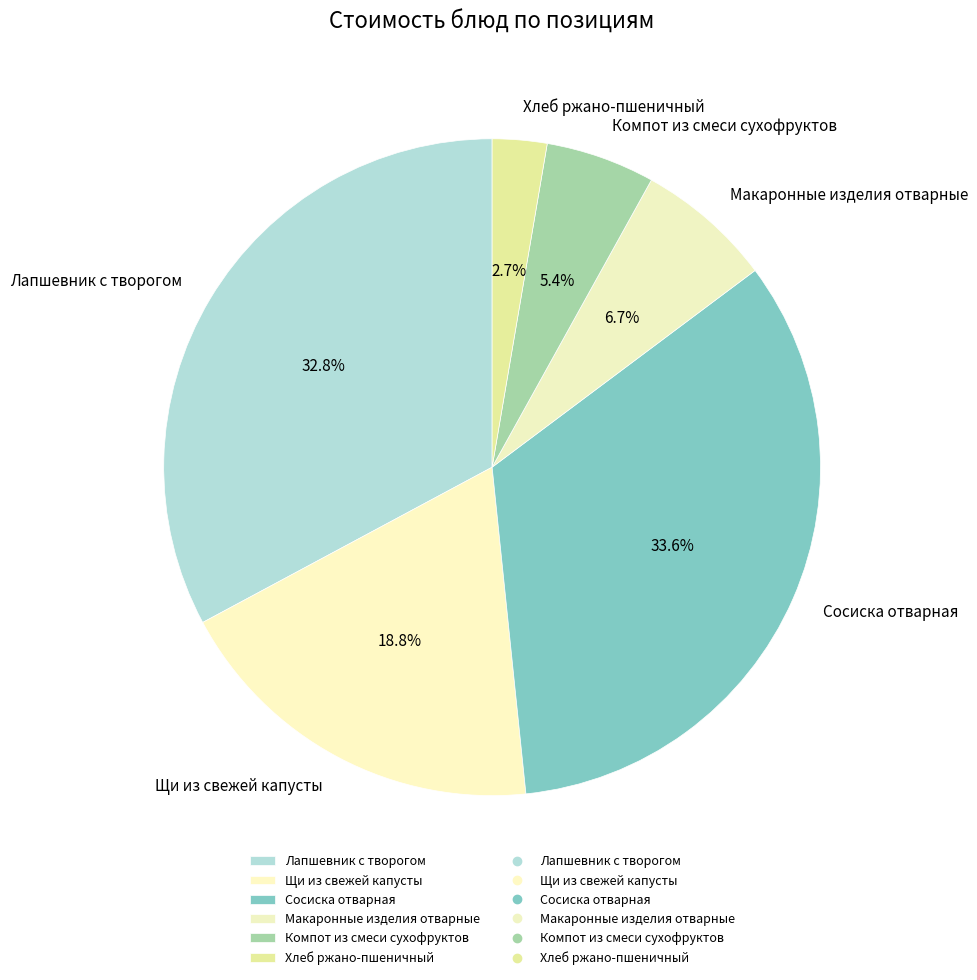

To the nearest percent, what is the difference between the largest and smallest slice percentages?

31%